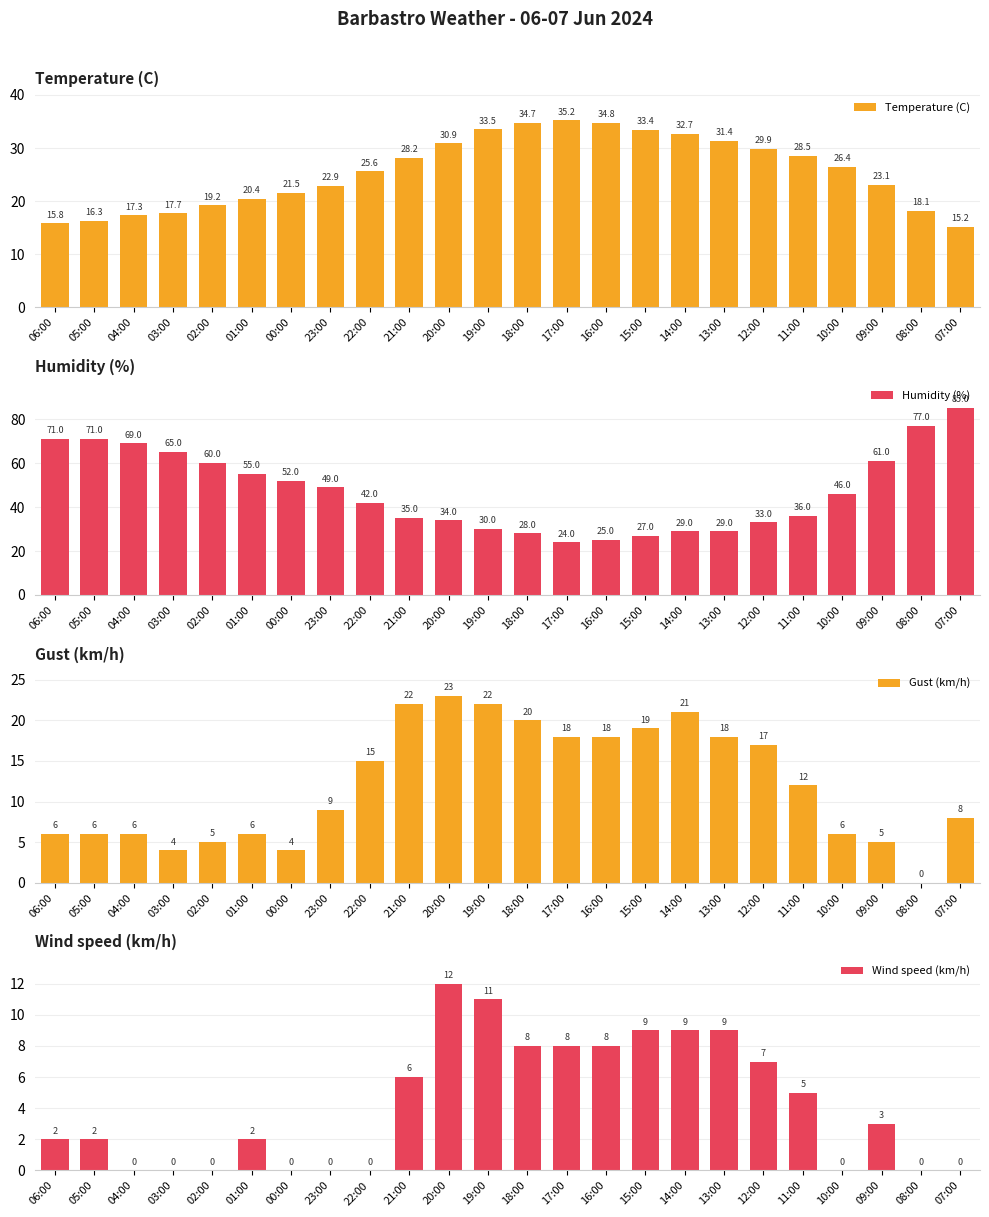

At which label does Humidity (%) reach its peak?

07:00